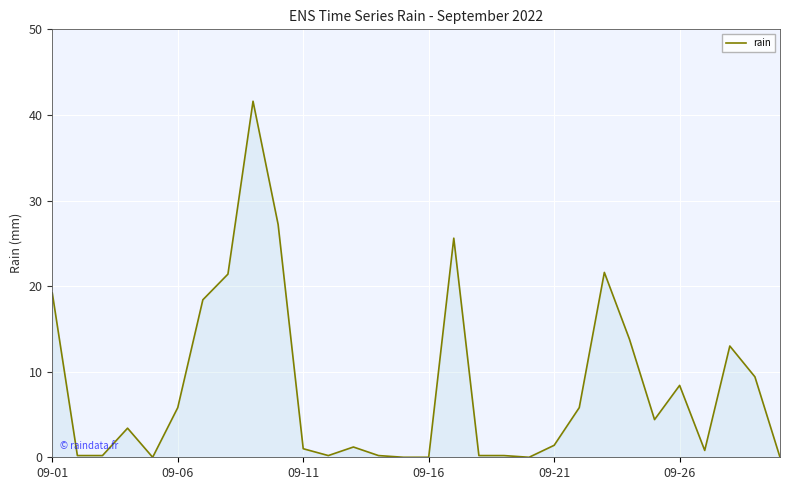

What is the greatest value displayed?

41.6